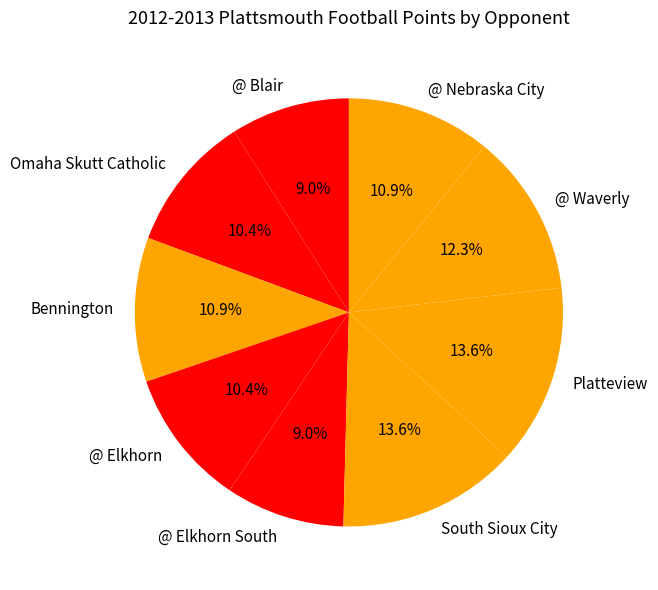

Is there a majority slice in this chart?

No